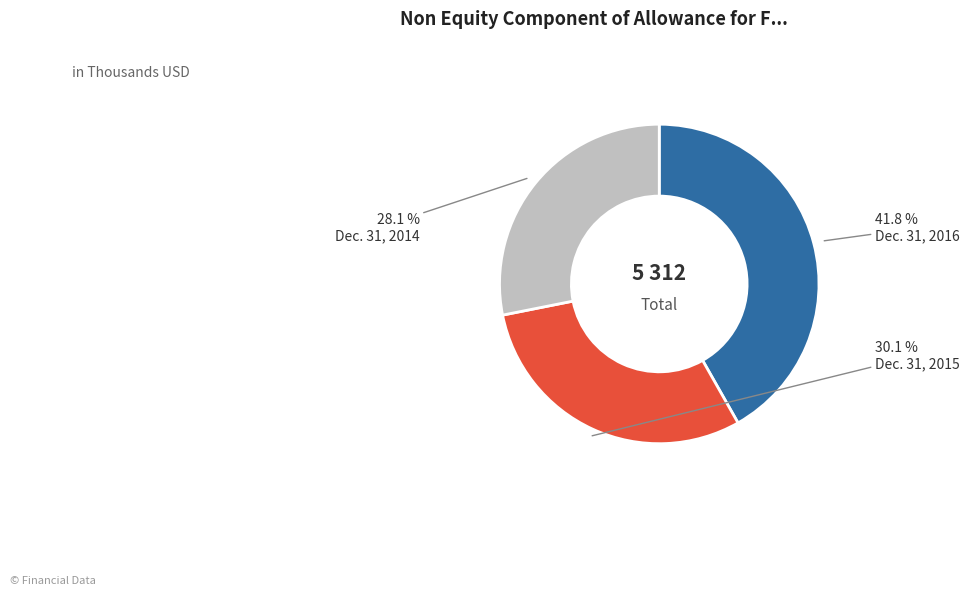

Which slice is the smallest?

Dec. 31, 2014